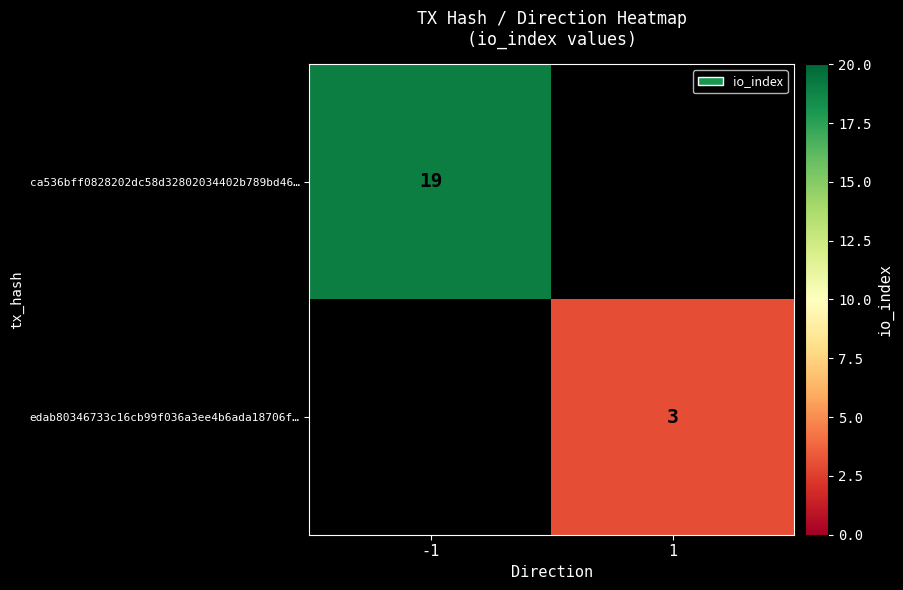

The ca536bff0828202dc58d32802034402b789bd46… series shows 12 at -1. True or false?

False